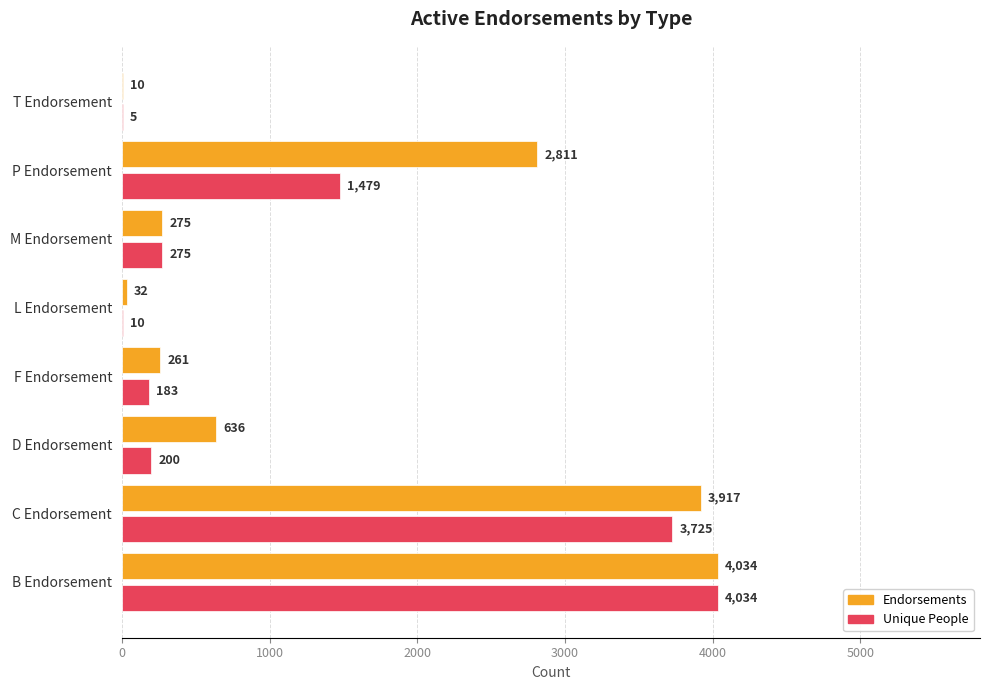

What is the sum of the Endorsements values at D Endorsement and T Endorsement?

646